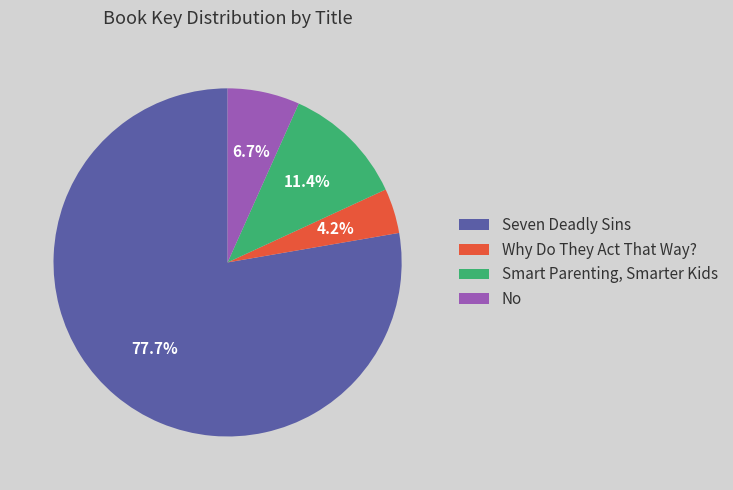

How many slices are in this pie chart?

4